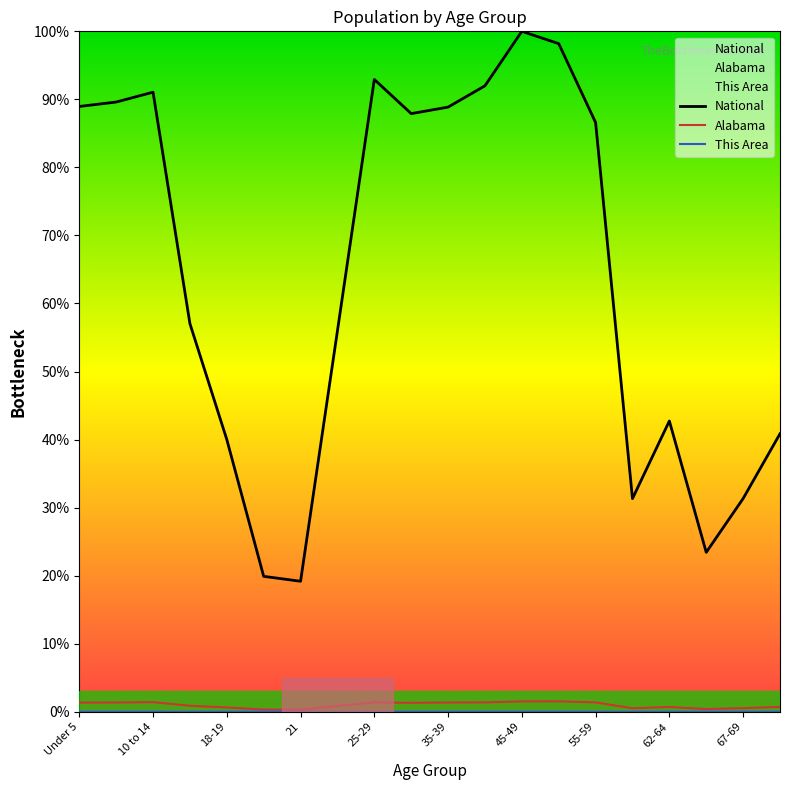

True or false: National and Alabama cross at least once.

False